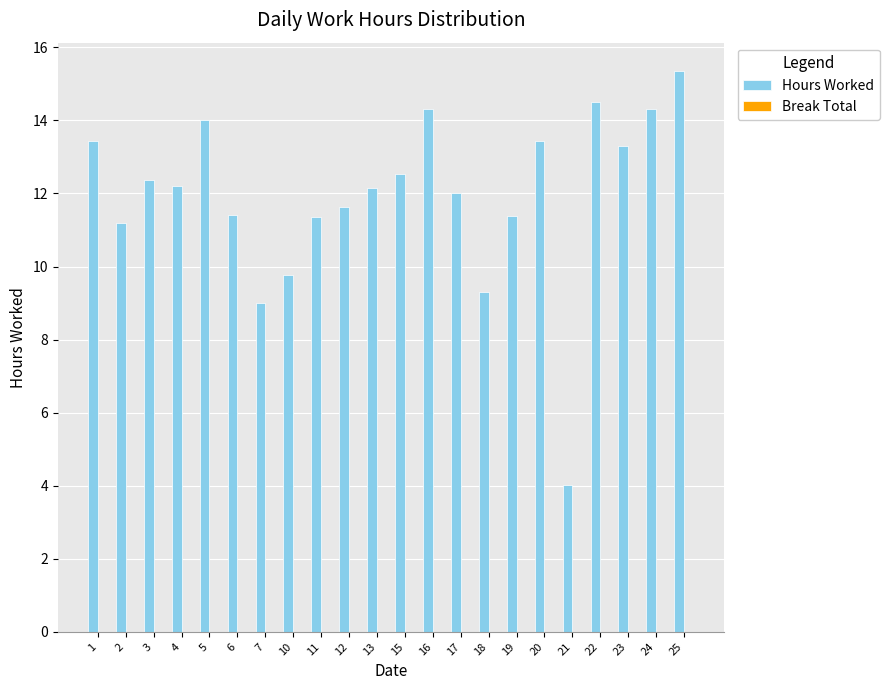

Reading left to right, transcribe all the data shown in this chart.

13.4	11.2	12.4	12.2	14.0	11.4	9.0	9.8	11.4	11.6	12.1	12.5	14.3	12.0	9.3	11.4	13.4	4.0	14.5	13.3	14.3	15.4